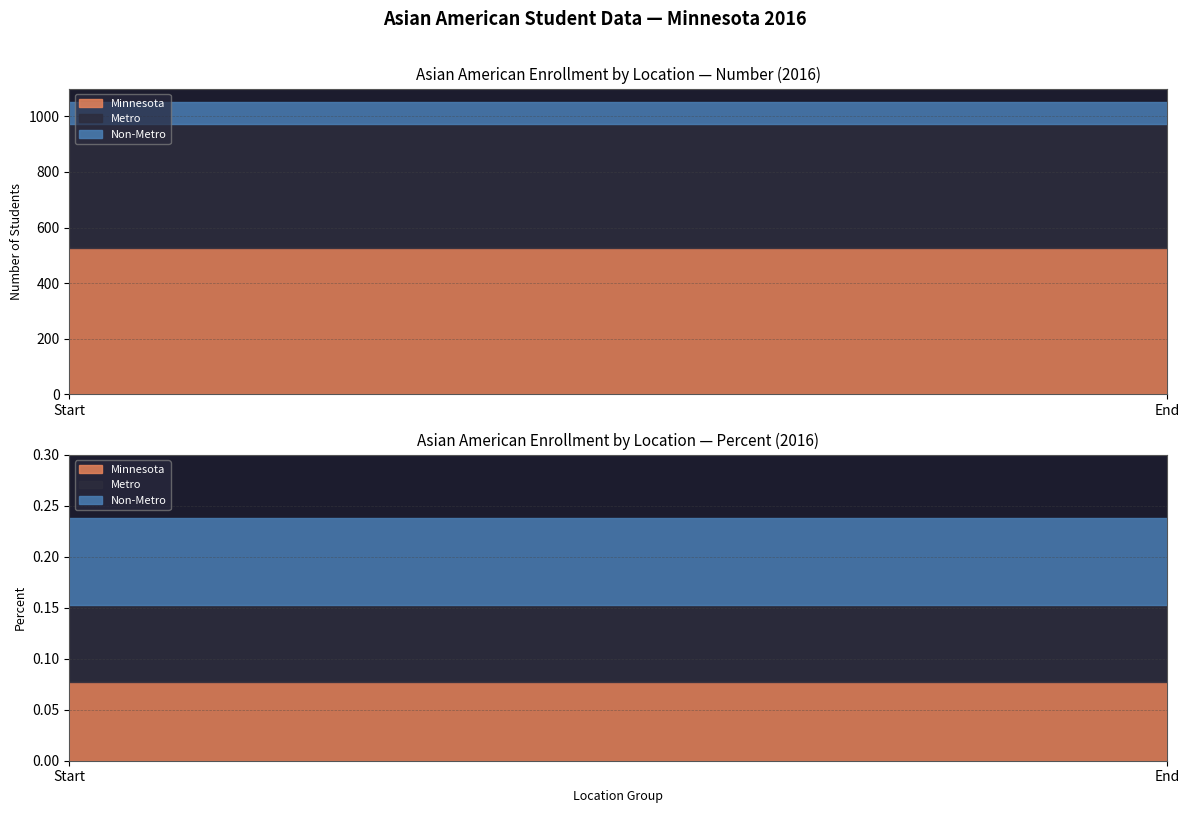

What is the spread (max minus min) of values at Number?

446.0